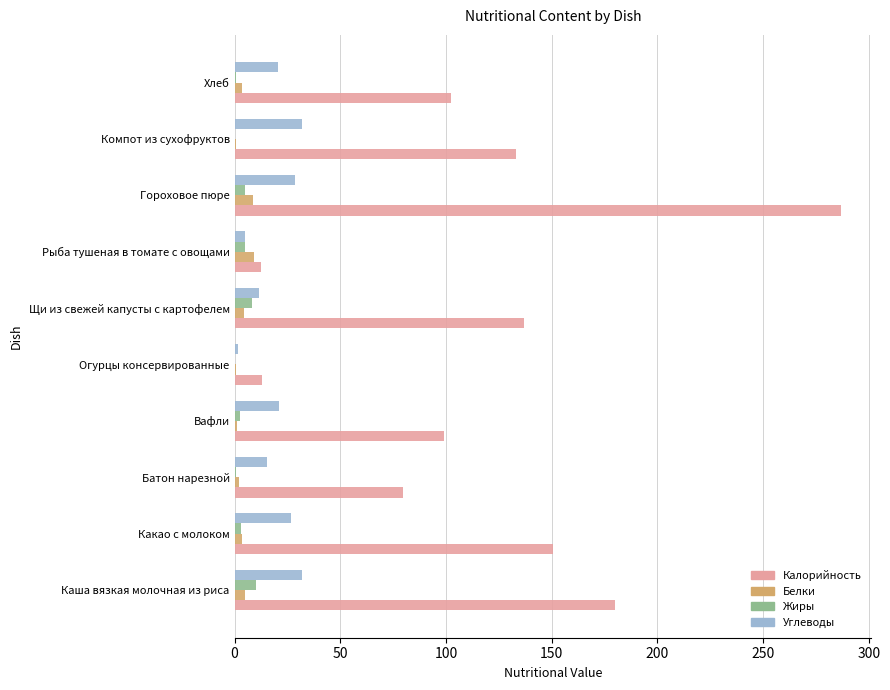

Is it true that Калорийность equals 178.5 at Компот из сухофруктов?

False